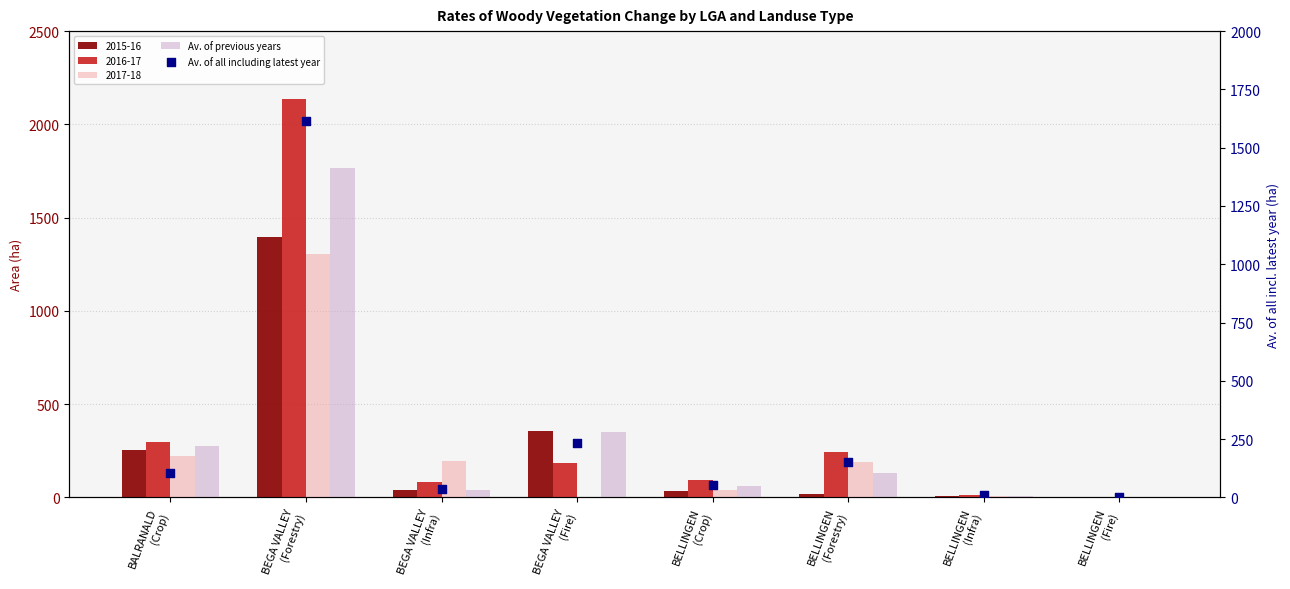

What is the total value across all series at BALRANALD
(Crop)?

379.5